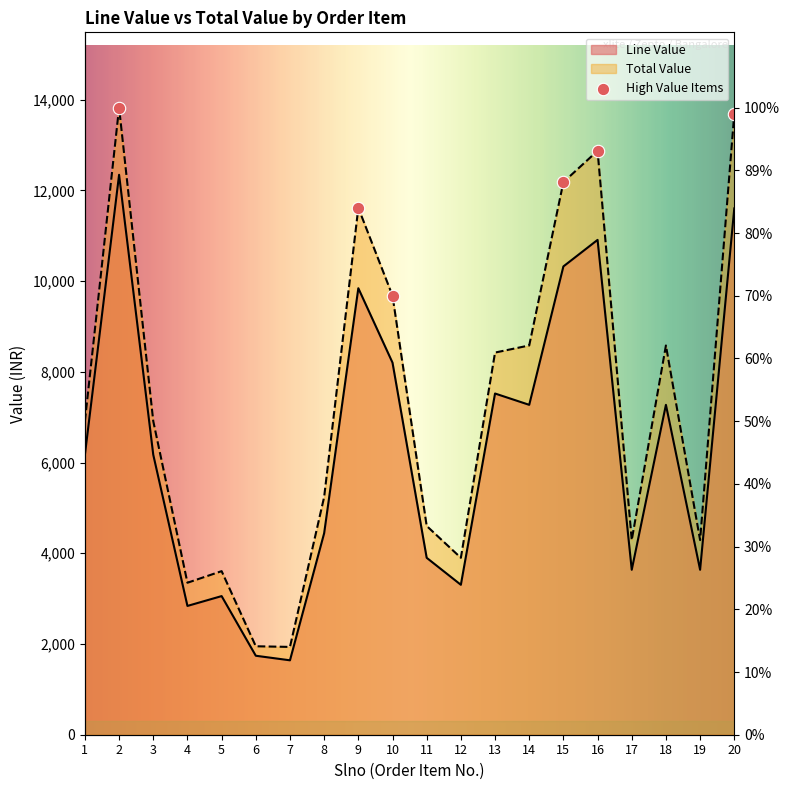

Which series has the largest total across all categories?

Total Value